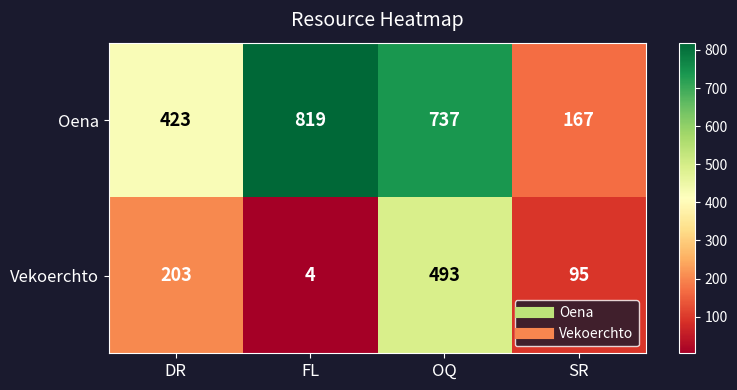

What is the difference between the highest and lowest values at FL?

815